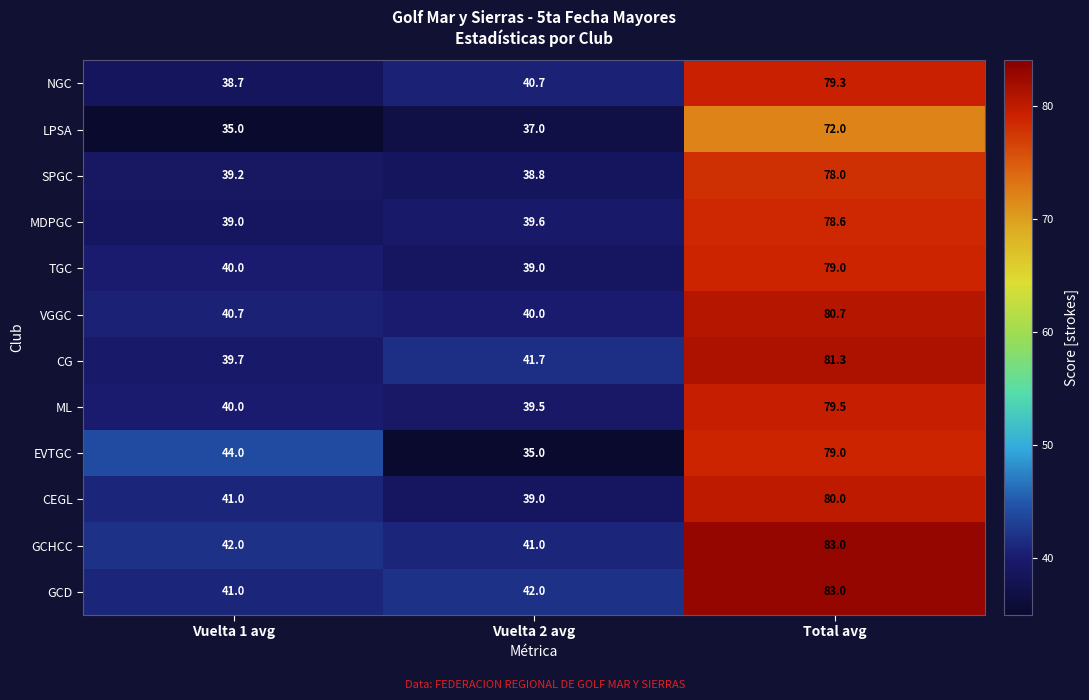

List the labels in order of LPSA value, largest first.

Total avg, Vuelta 2 avg, Vuelta 1 avg